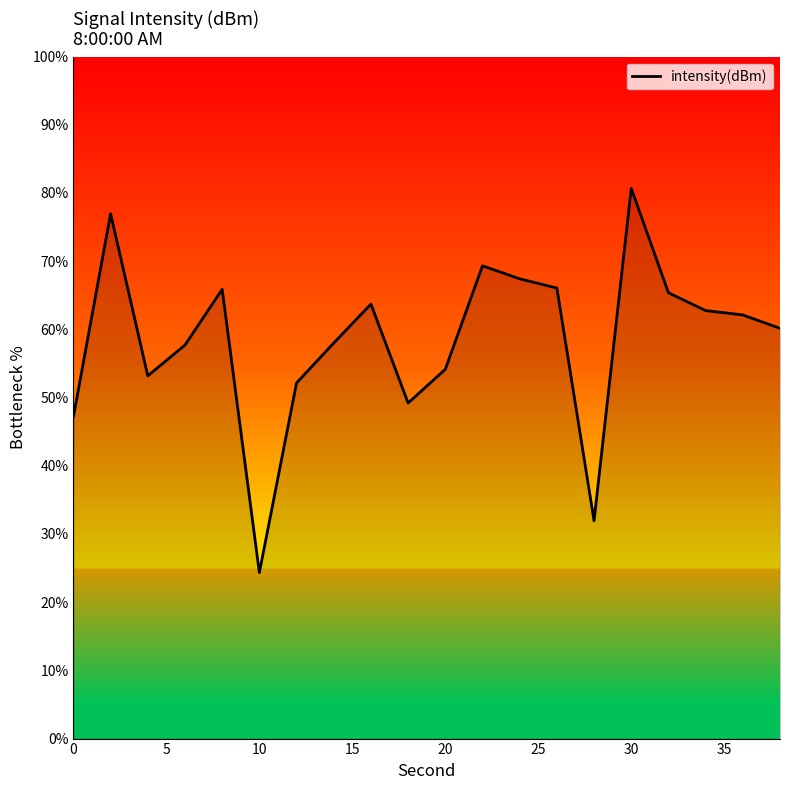

What is the average value?

58.4